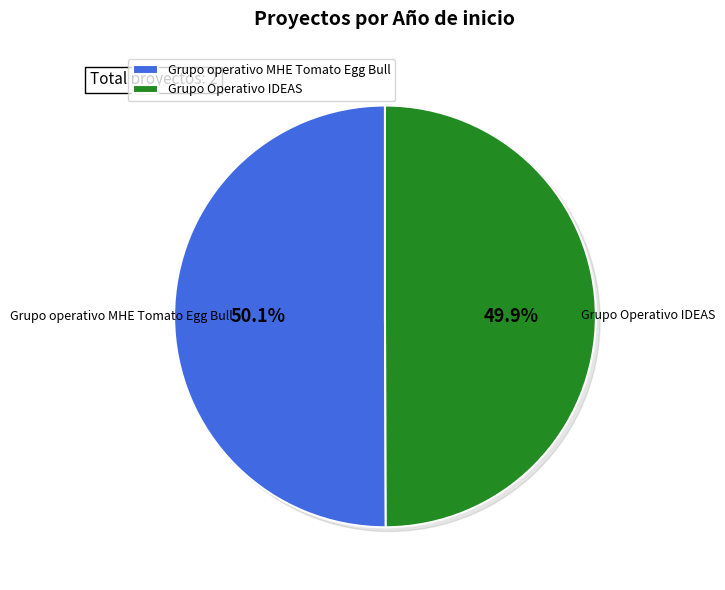

To the nearest percent, what percentage of the pie is Grupo operativo MHE Tomato Egg Bull?

50%